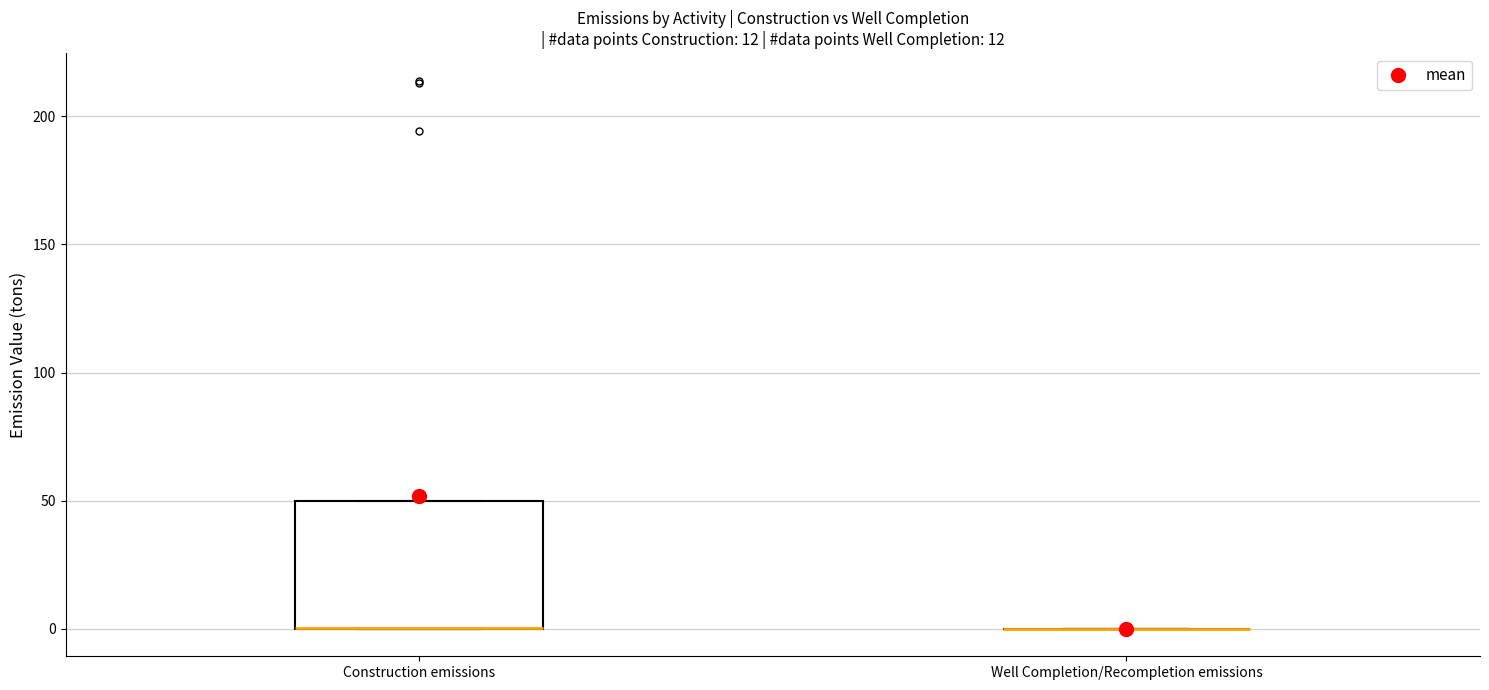

Which box is the tallest, from its lower edge to its upper edge?

Construction emissions